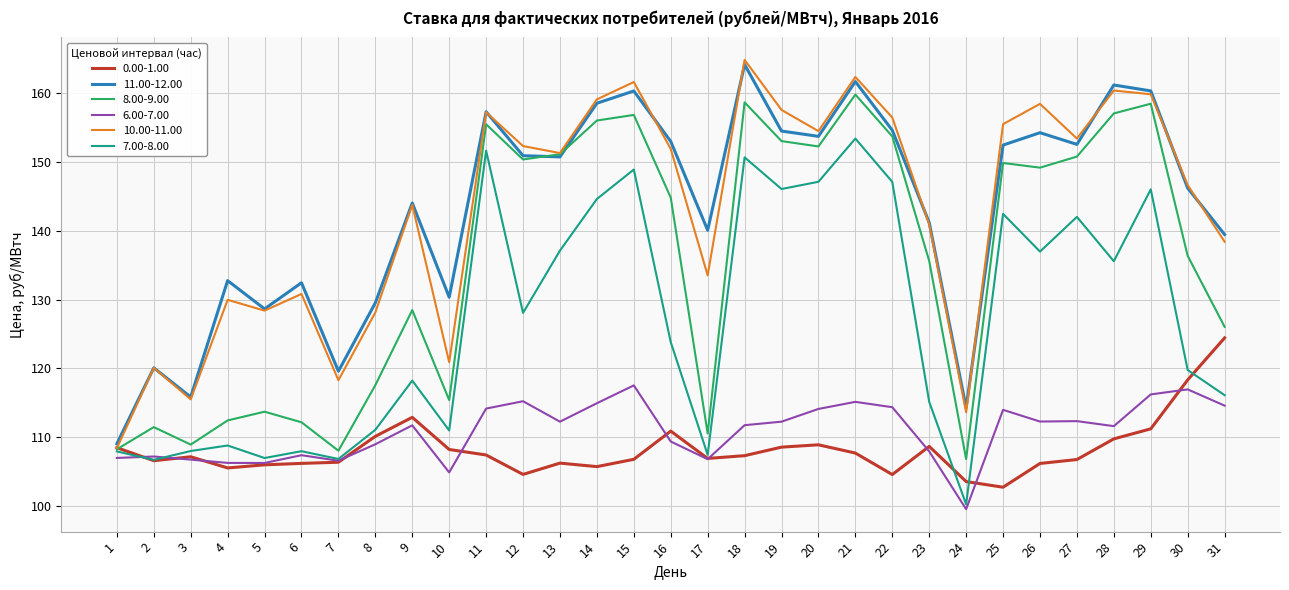

What is the maximum value shown in the chart?

164.8